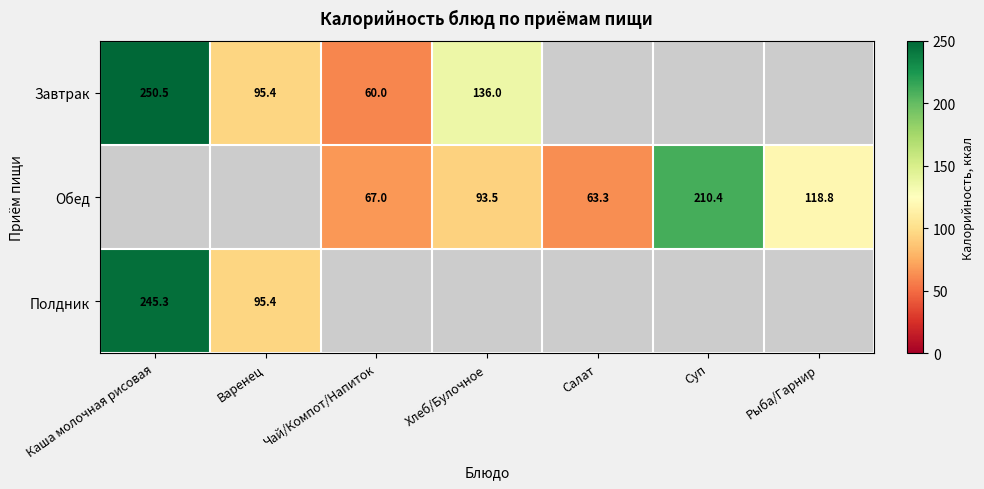

The Обед series shows 118.8 at Рыба/Гарнир. True or false?

True